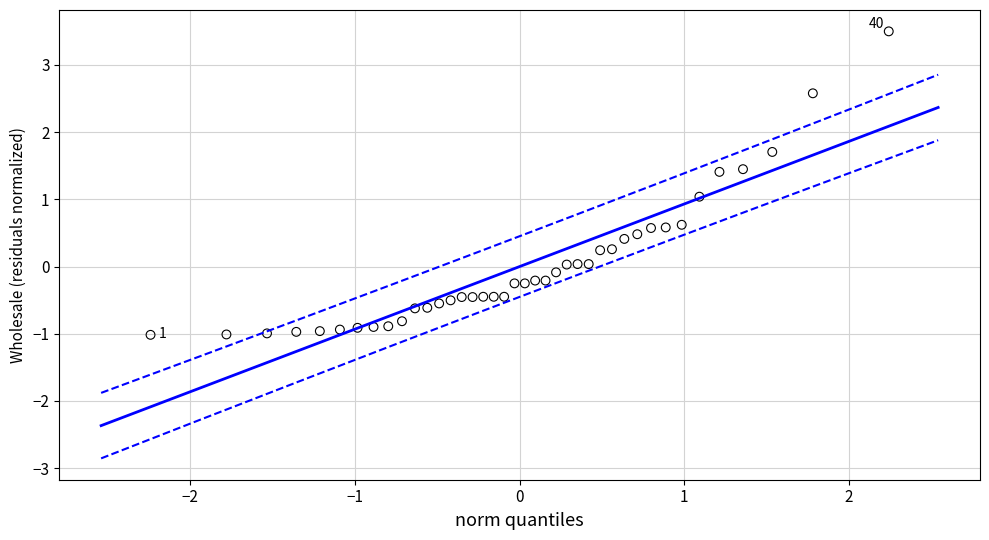

What is the range of X values (max minus min)?

4.5